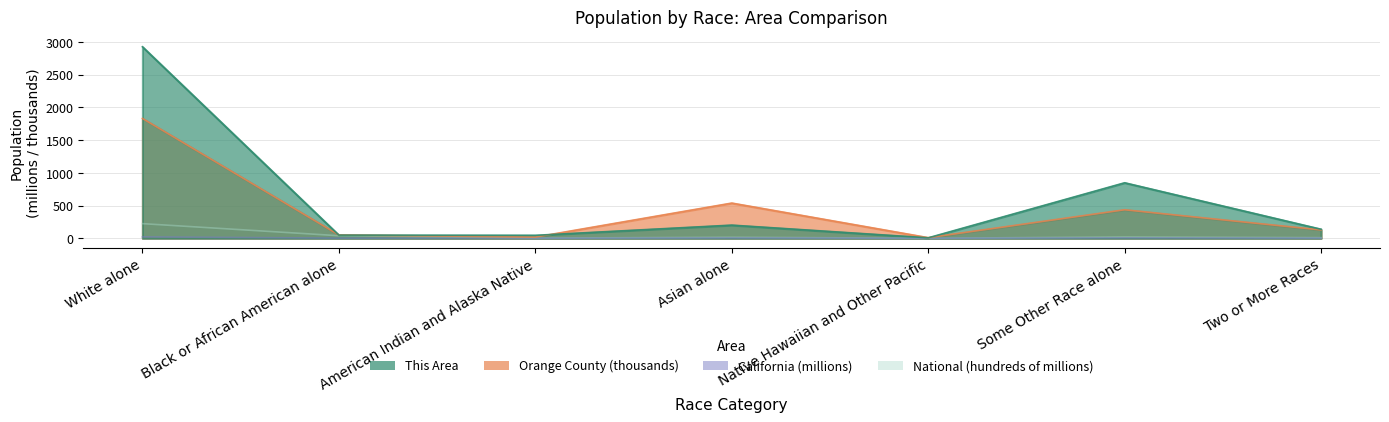

Reading left to right, list all the values displayed in this chart.

This Area: White alone=2926.0	Black or African American alone=48.0	American Indian and Alaska Native=45.0	Asian alone=201.0	Native Hawaiian and Other Pacific=7.0	Some Other Race alone=848.0	Two or More Races=138.0
Orange County: White alone=1830.8	Black or African American alone=50.7	American Indian and Alaska Native=18.1	Asian alone=537.8	Native Hawaiian and Other Pacific=9.4	Some Other Race alone=435.6	Two or More Races=127.8
California: White alone=21.5	Black or African American alone=2.3	American Indian and Alaska Native=0.4	Asian alone=4.9	Native Hawaiian and Other Pacific=0.1	Some Other Race alone=6.3	Two or More Races=1.8
National: White alone=223.6	Black or African American alone=38.9	American Indian and Alaska Native=2.9	Asian alone=14.7	Native Hawaiian and Other Pacific=0.5	Some Other Race alone=19.1	Two or More Races=9.0